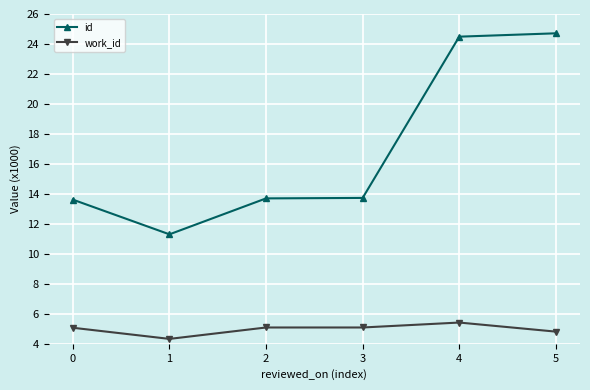

What is the total value across all series at 5?

29.5